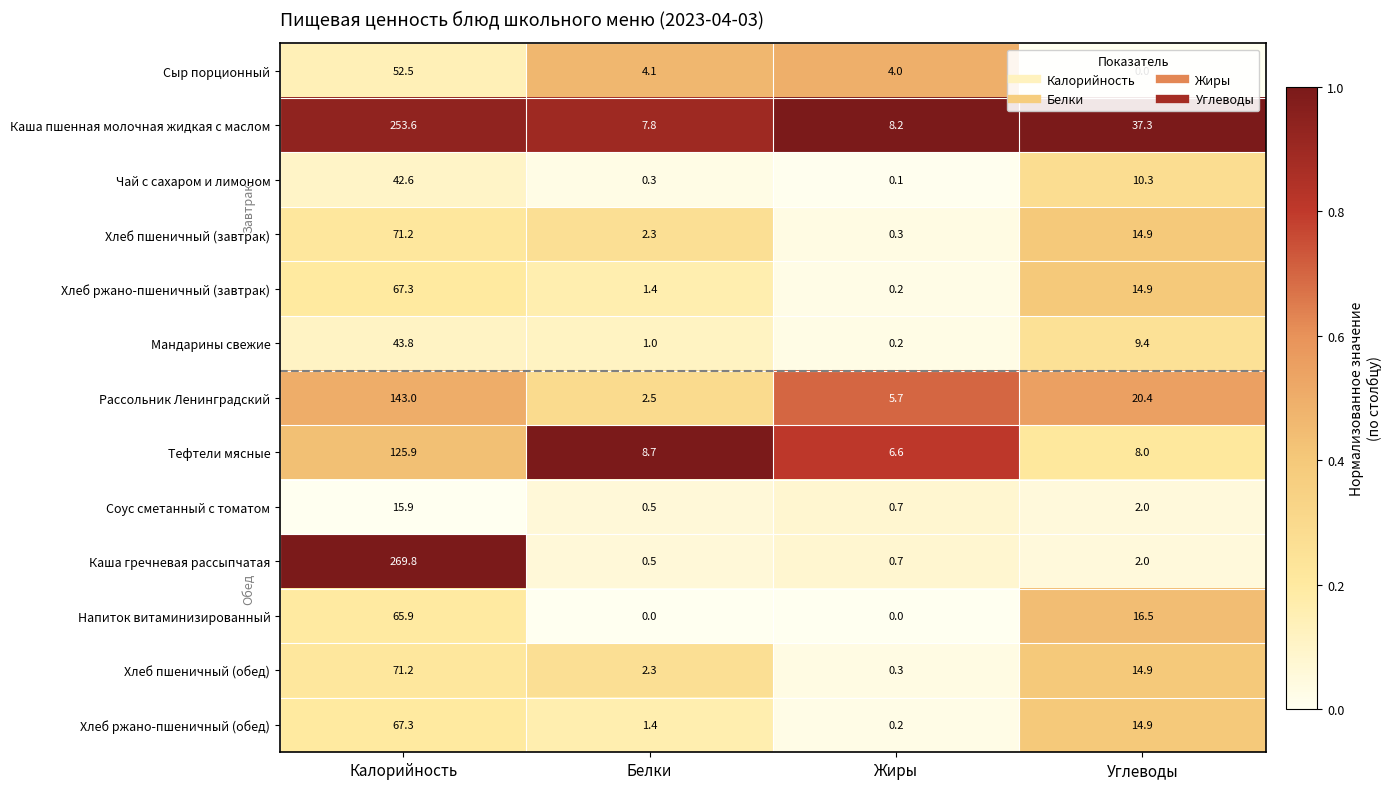

Where does the Хлеб пшеничный (завтрак) series first go above 14?

Калорийность